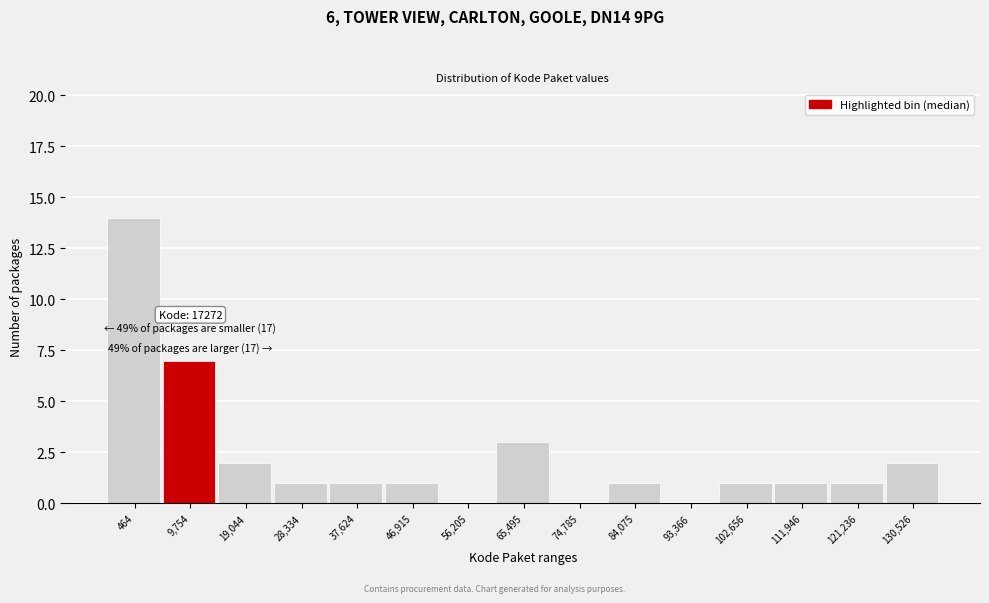

Reading left to right, extract all data points from this chart.

464=14	9,754=7	19,044=2	28,334=1	37,624=1	46,915=1	56,205=0	65,495=3	74,785=0	84,075=1	93,366=0	102,656=1	111,946=1	121,236=1	130,526=2